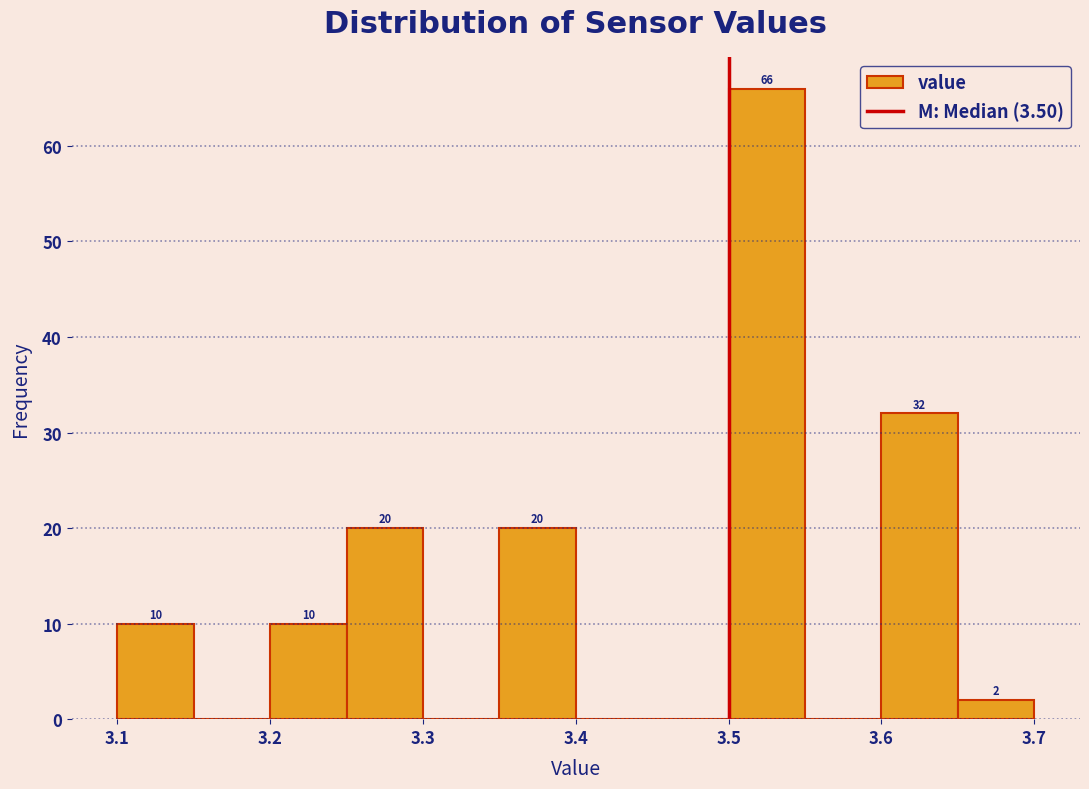

Which range on the x-axis has the tallest bar?

3.50 to 3.55